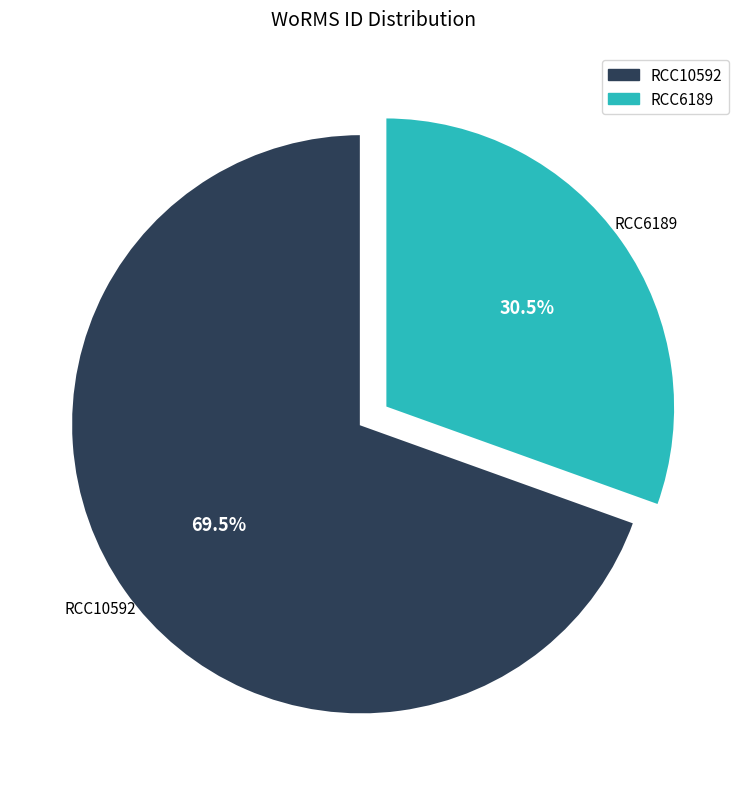

Count the number of slices in the pie.

2